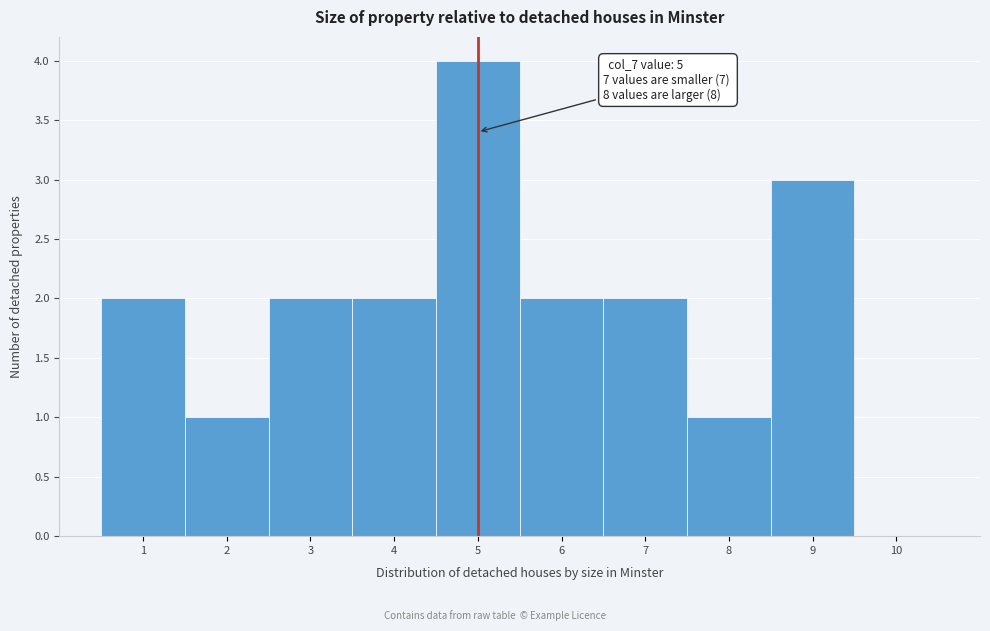

Over which range of the x-axis is the bar tallest?

4.5 to 5.5